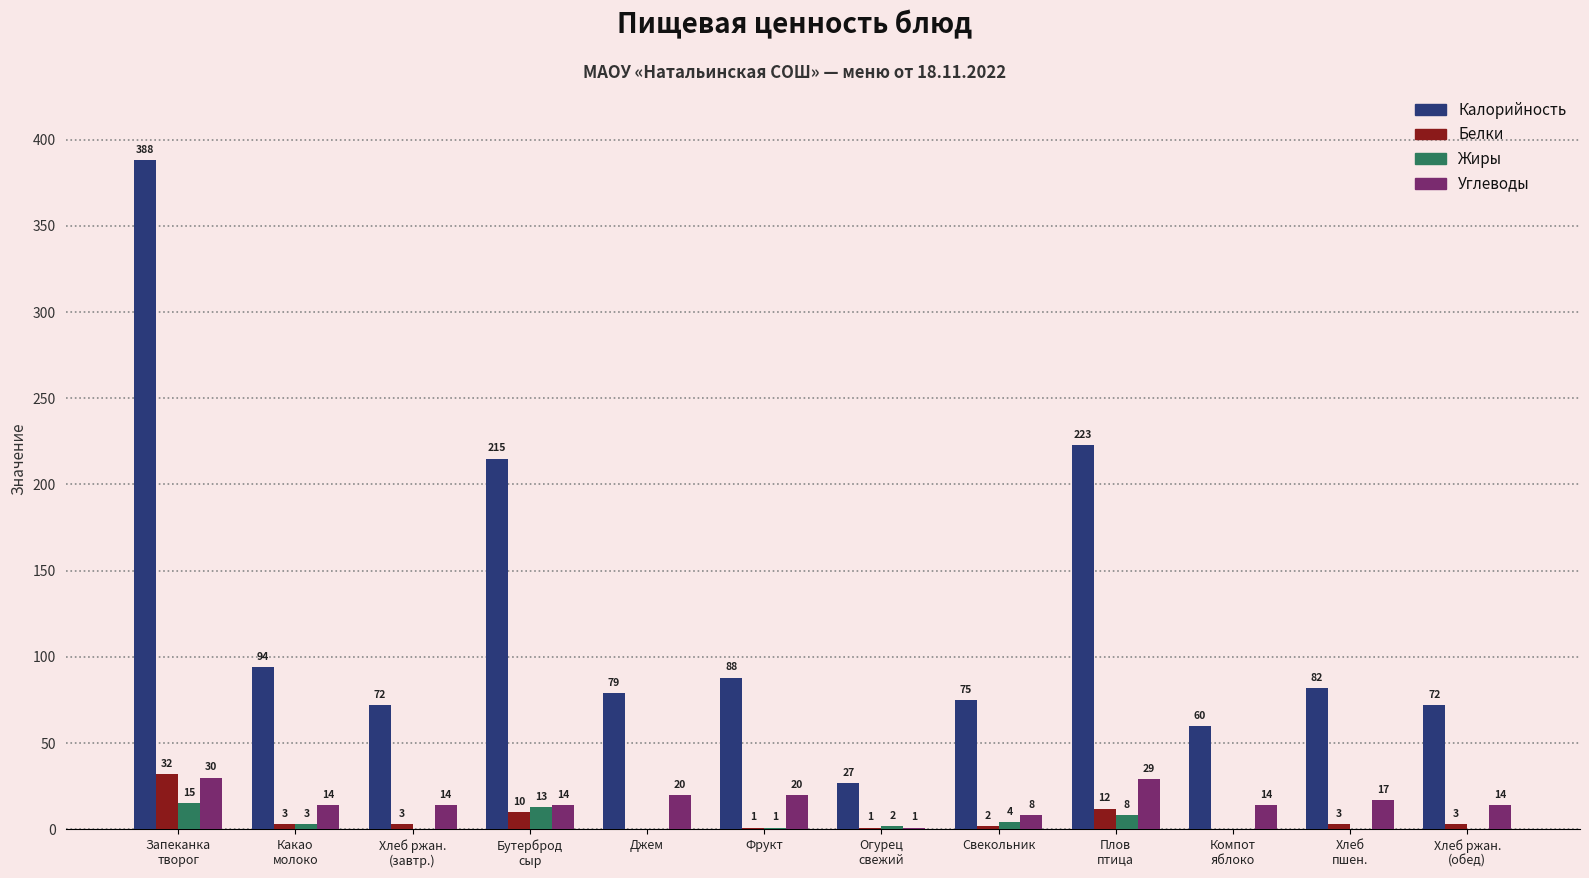

Which series has the largest range (max minus min)?

Калорийность